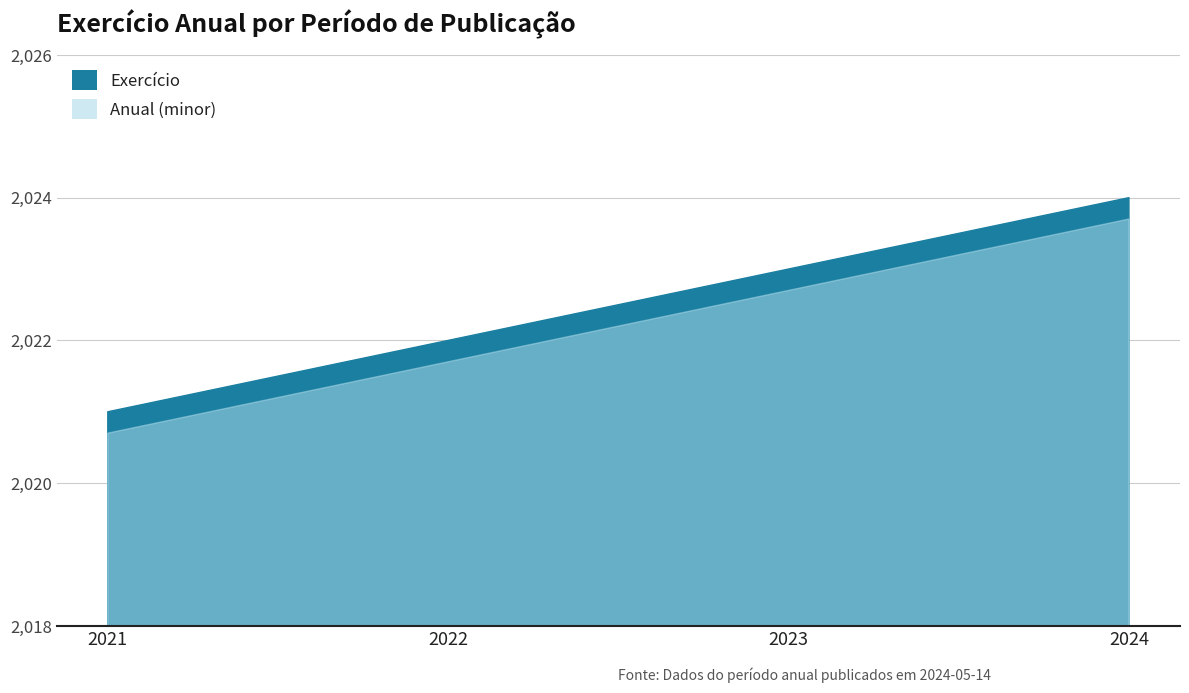

What is the difference between the maximum and minimum values in the Anual (minor) series?

3